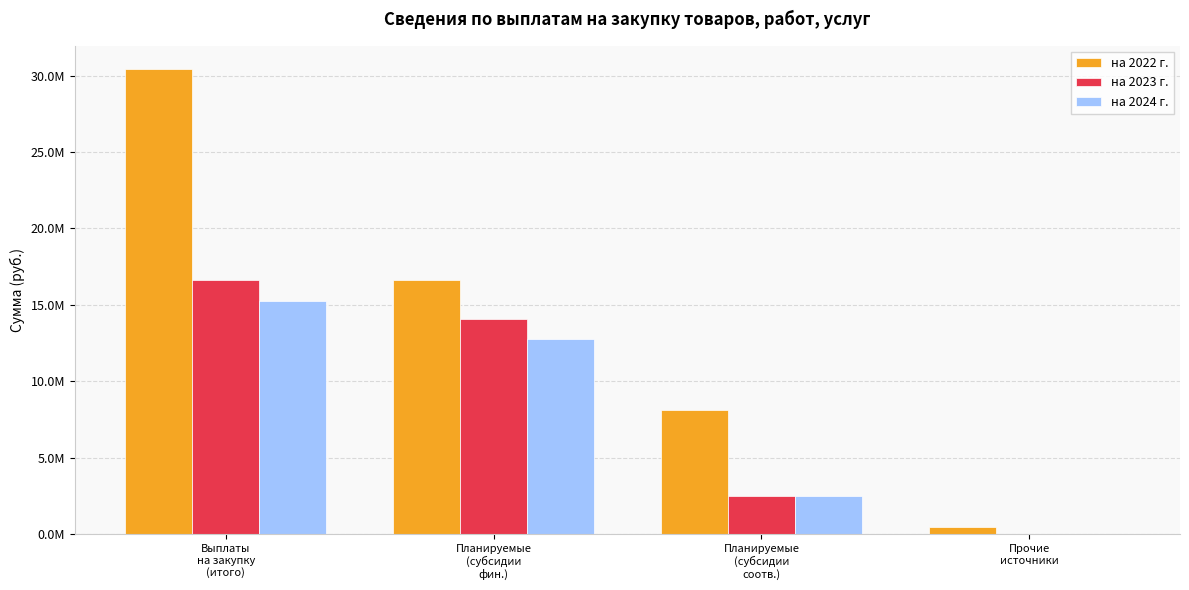

The на 2022 г. series shows 11382178.8 at Планируемые
(субсидии
соотв.). True or false?

False